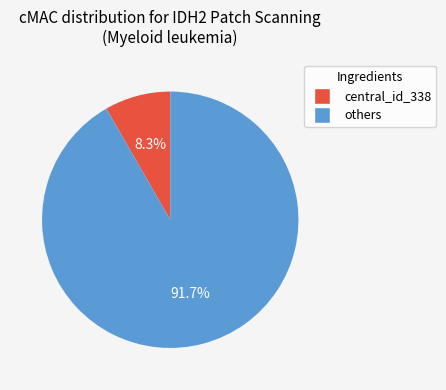

Does any single category account for the majority?

Yes